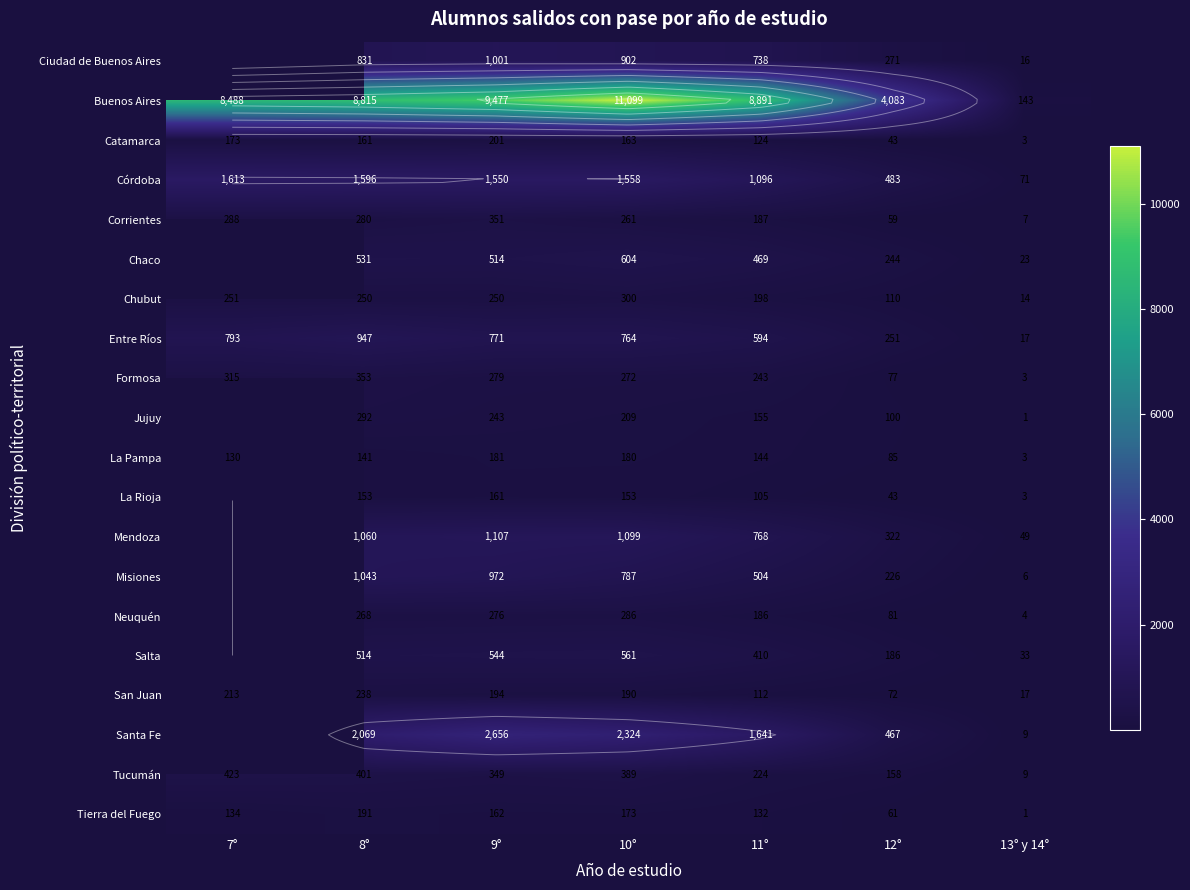

Which series has the largest range (max minus min)?

Buenos Aires